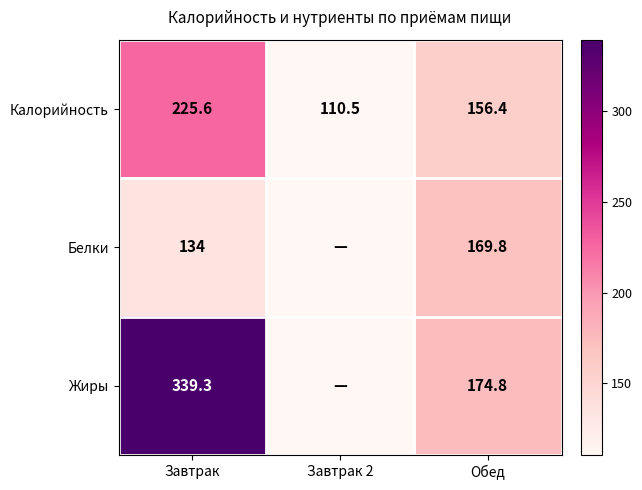

How many categories are shown in the chart?

3